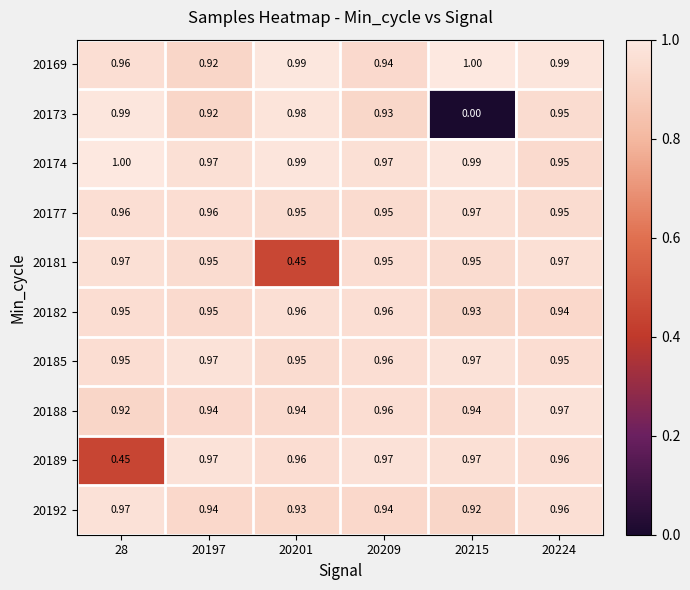

At how many categories does at least one series exceed 0?

6